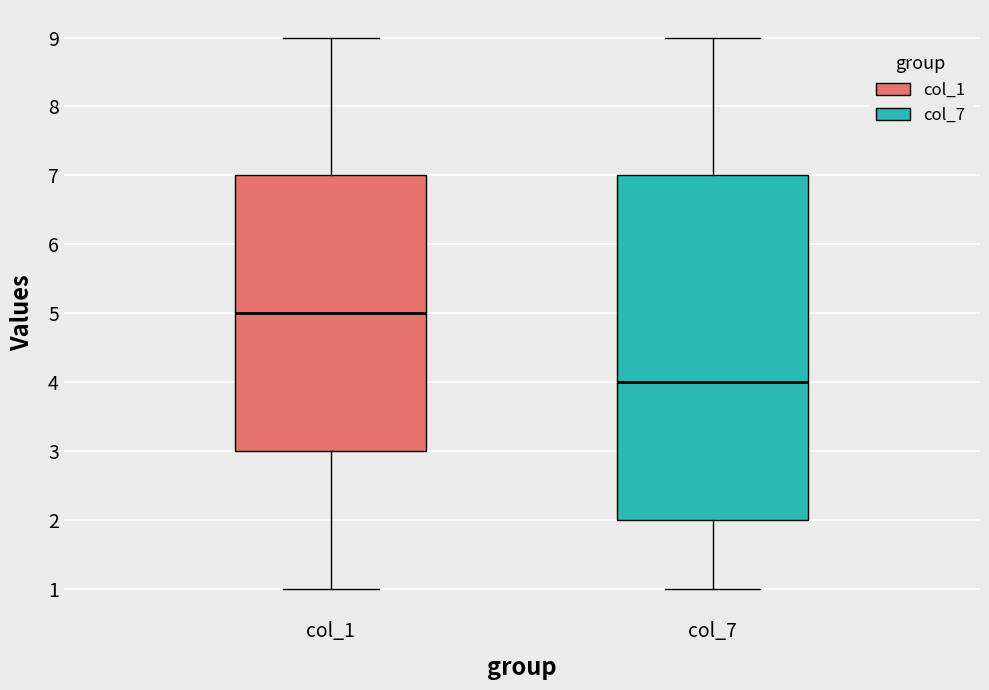

Reading left to right, transcribe this box plot: for each box, give where its median line is, the range the box spans, and where its two whiskers end, as read against the y-axis. The values are not printed on the chart, so give them approximately, as read against the axis.

col_1: median 5, box 3 to 7, whiskers 1 to 9
col_7: median 4, box 2 to 7, whiskers 1 to 9